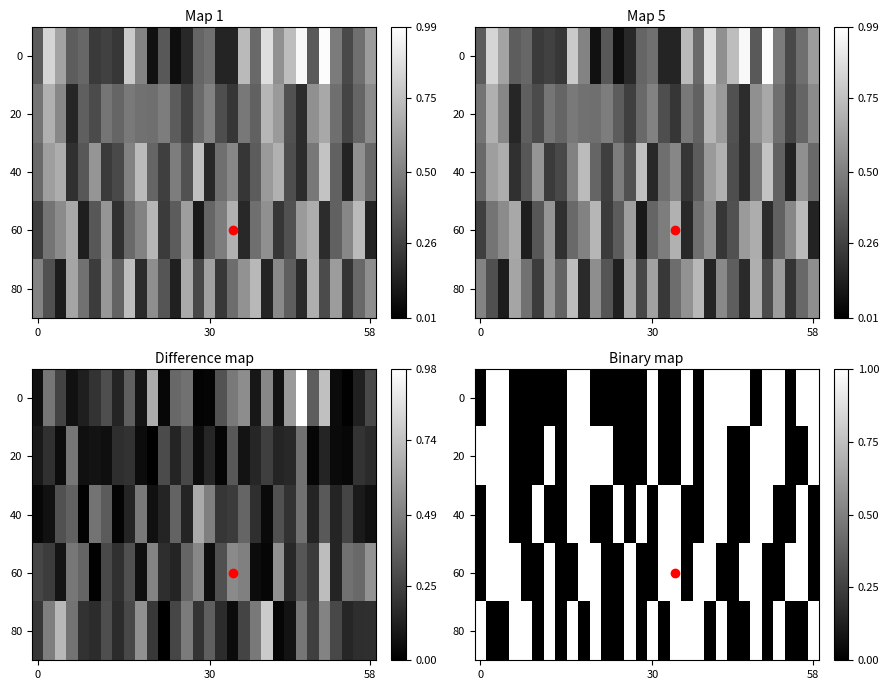

What is the sum of all 40 values?

14